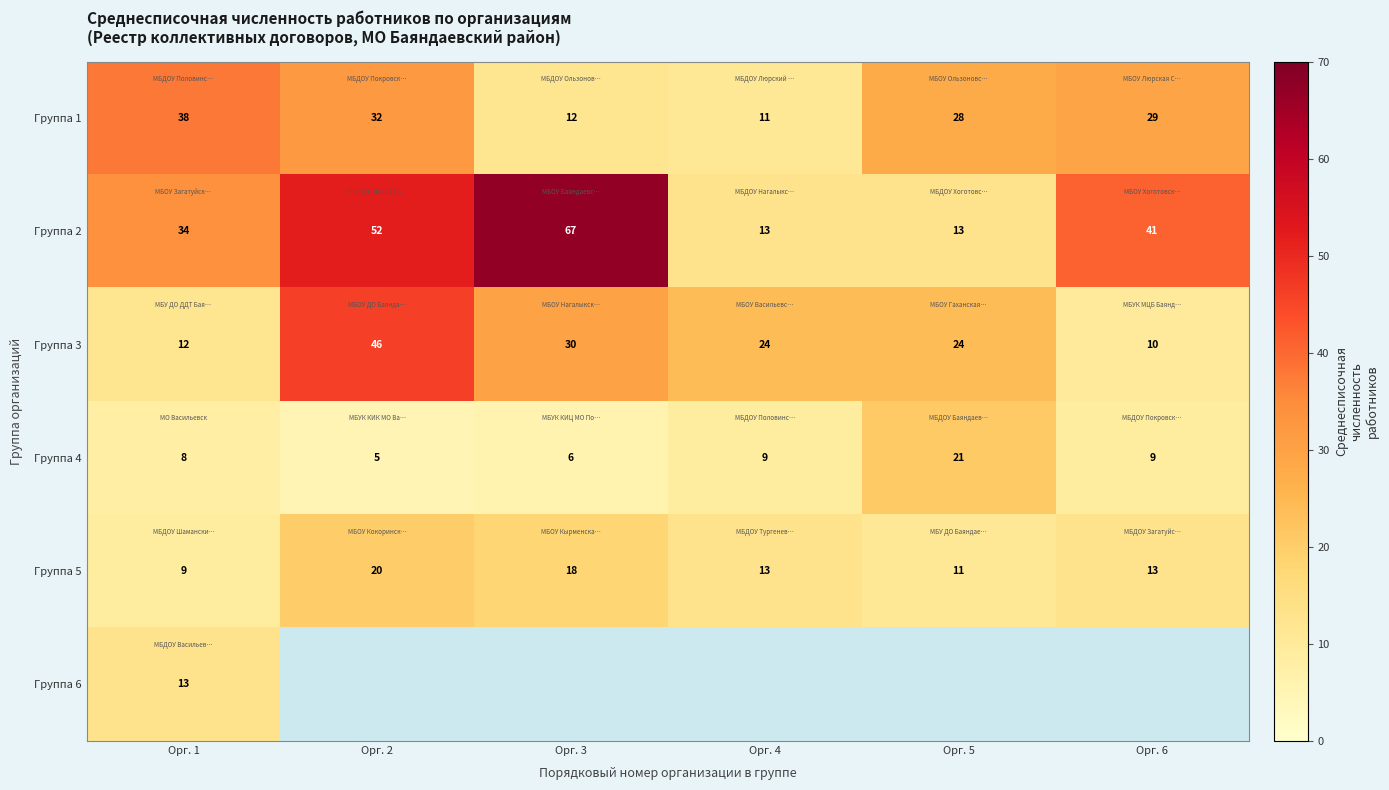

The value of Группа 1 at Орг. 3 is 6.5. True or false?

False